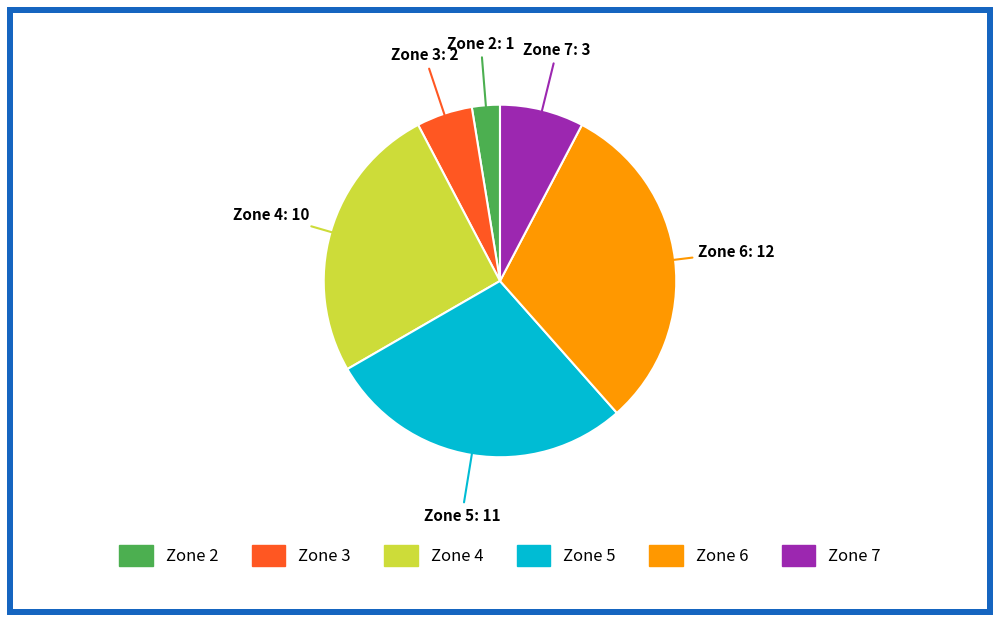

True or false: Zone 7 accounts for 8% of the total.

True